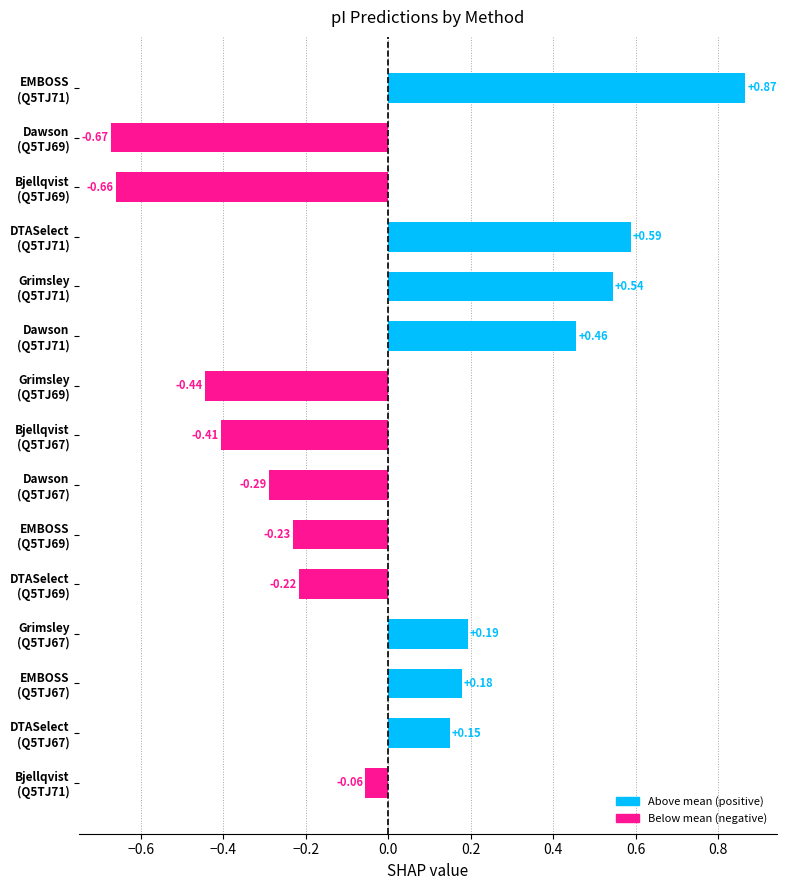

At Q5TJ67, list the series in order from largest to smallest.

Grimsley, EMBOSS, DTASelect, Dawson, Bjellqvist